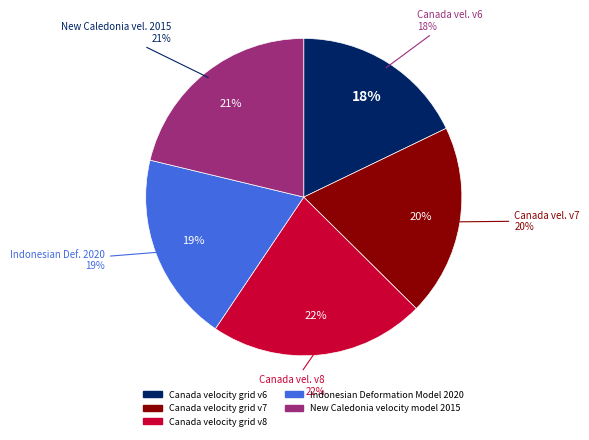

Is it true that Indonesian Deformation Model 2020 is 19% of the pie?

True